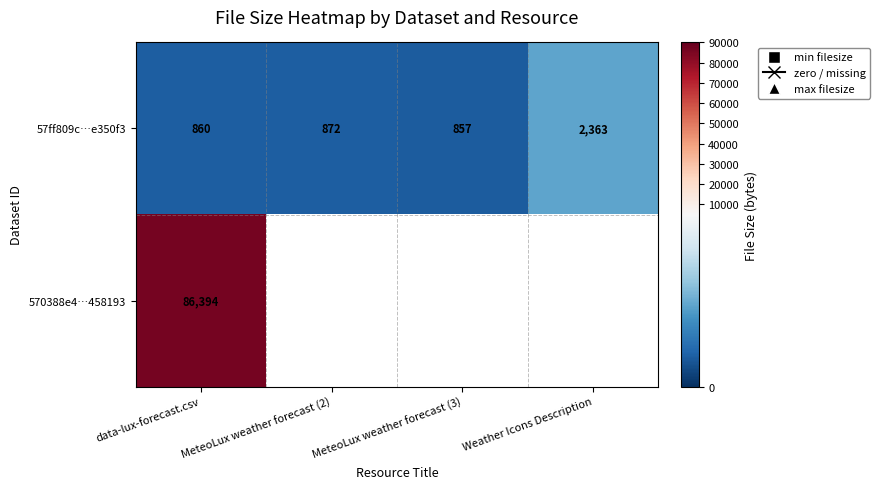

How many categories are shown in the chart?

4